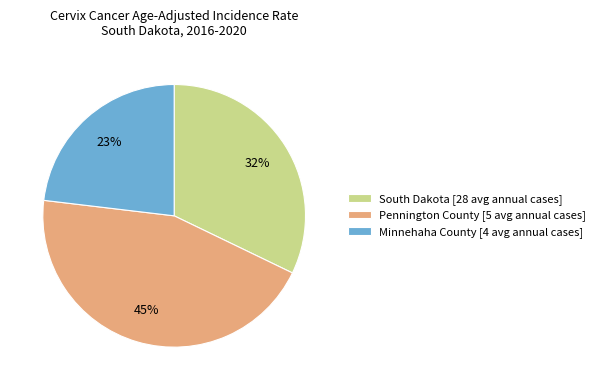

To the nearest percent, what is the average slice percentage?

33%